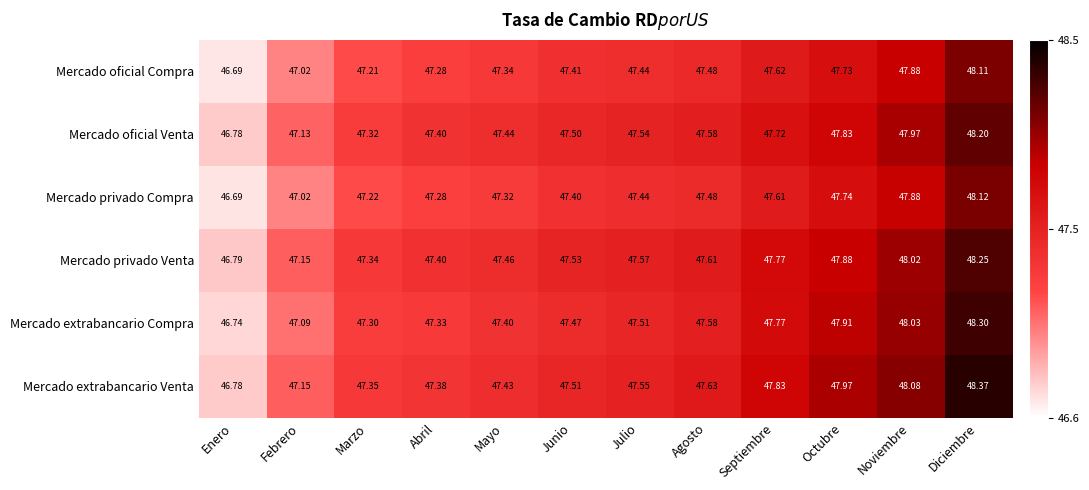

Which category has the highest value in the Mercado oficial Venta series?

Diciembre